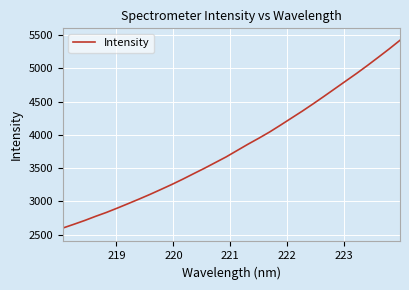

What is the difference between the maximum and minimum values?

2819.1